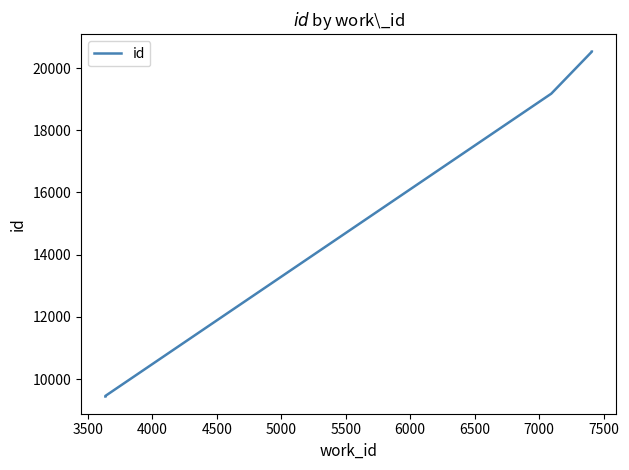

Reading left to right, what are all the values shown in this chart?

9440	9447	9457	19178	20530	20531